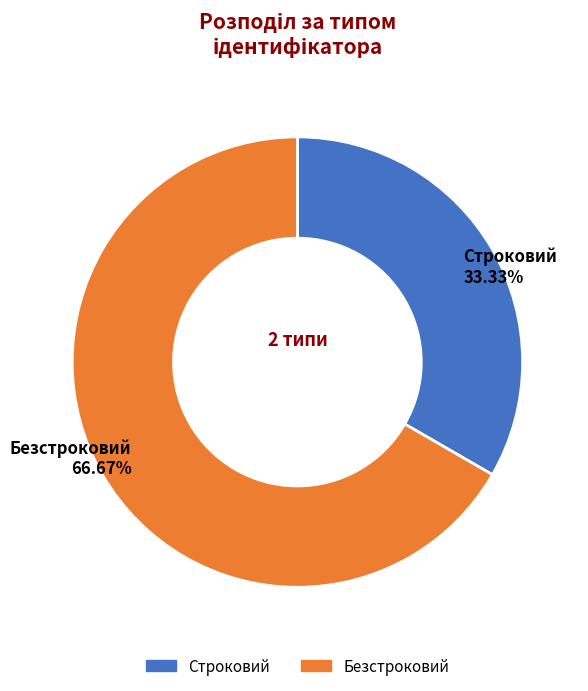

Is there any slice that represents more than half of the pie?

Yes